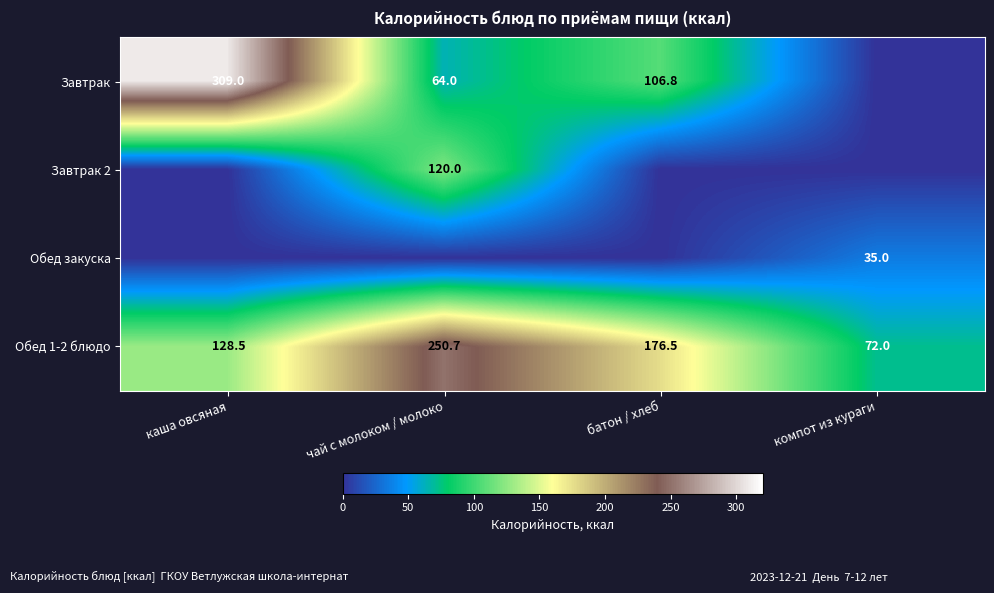

What is the minimum value for Обед 1-2 блюдо?

72.0